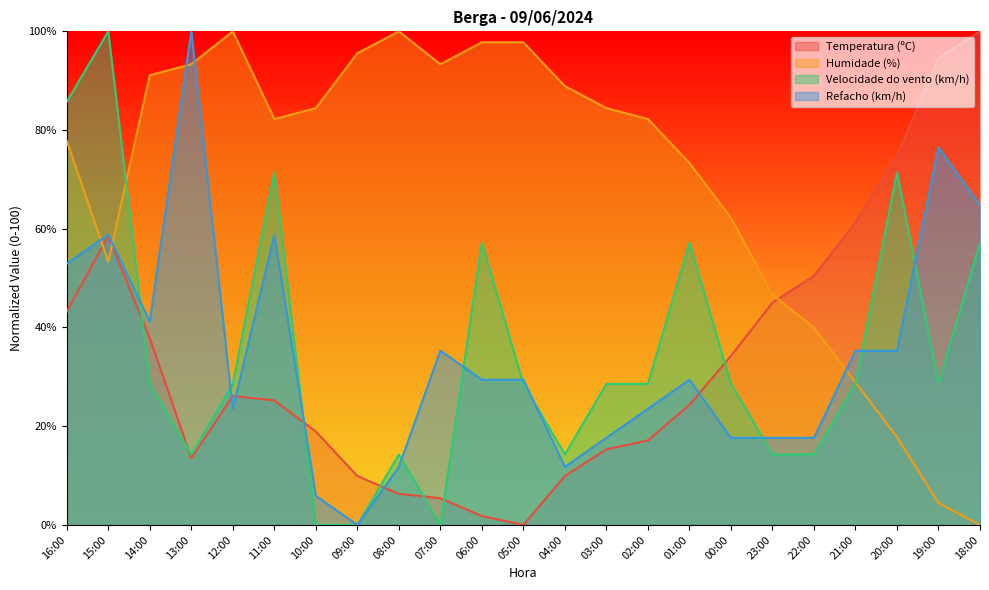

What is the maximum value for Velocidade do vento (km/h)?

100.0